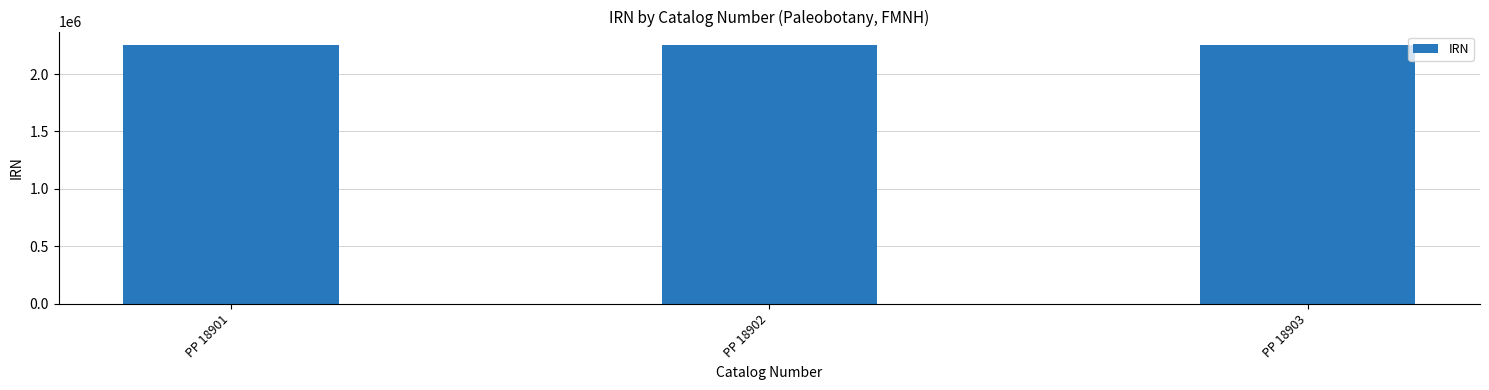

What is the value of the 3rd bar from the left?

2257136